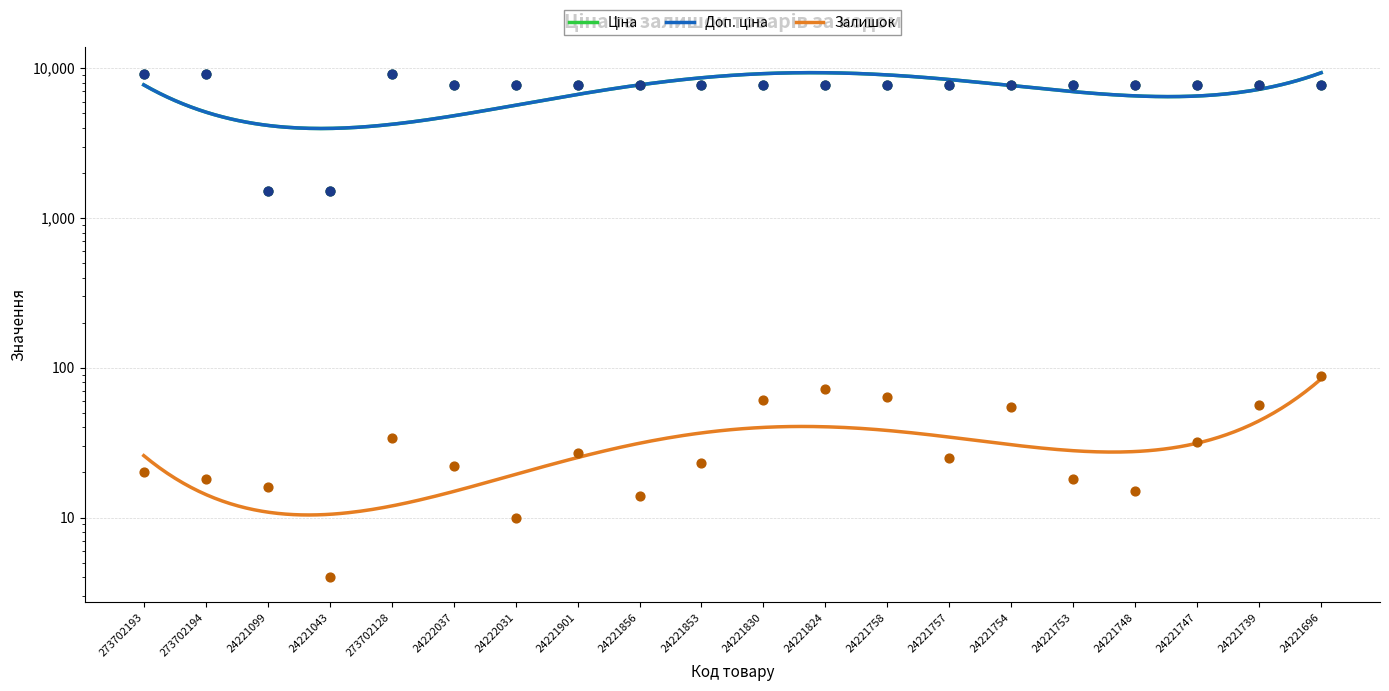

At which category is the sum across all series the highest?

273702128